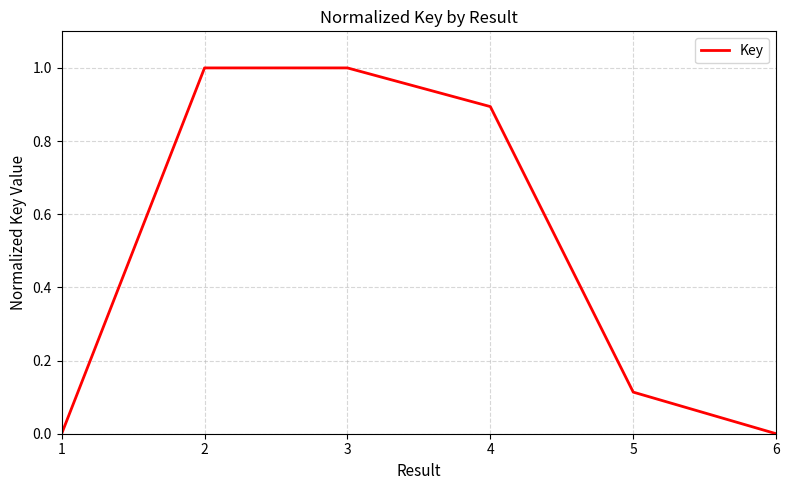

Is it true that the value at 3 is 1.0?

True